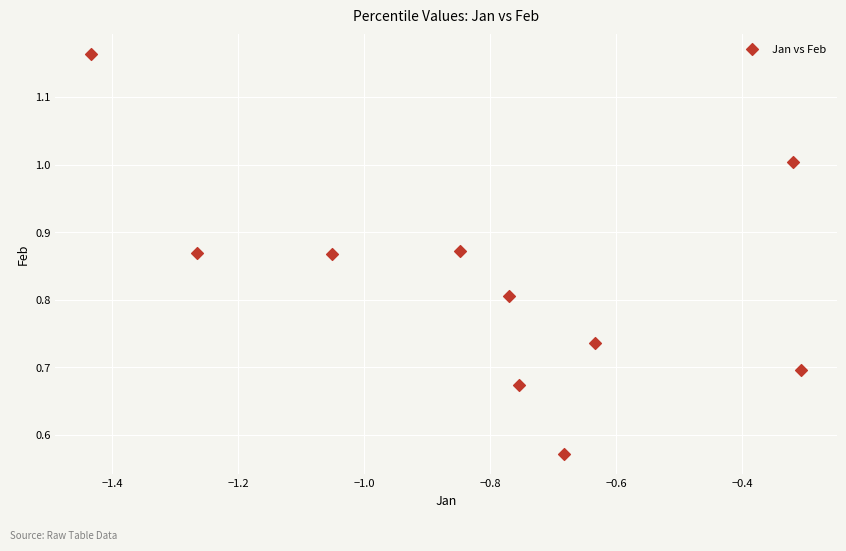

What is the average Y value?

0.8